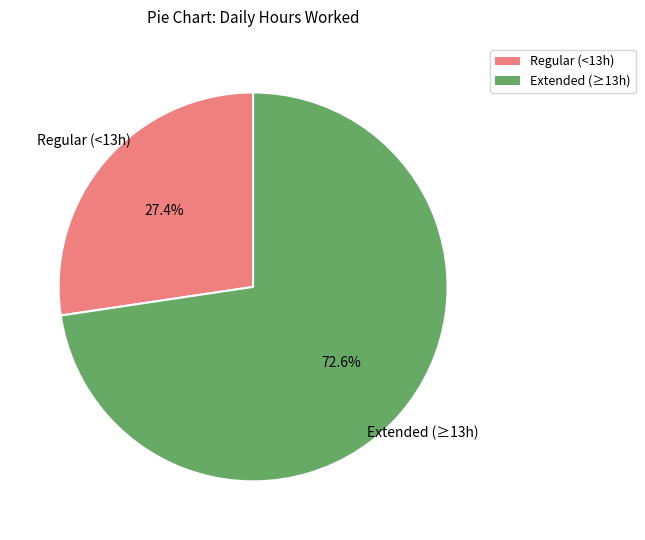

Is there a majority slice in this chart?

Yes